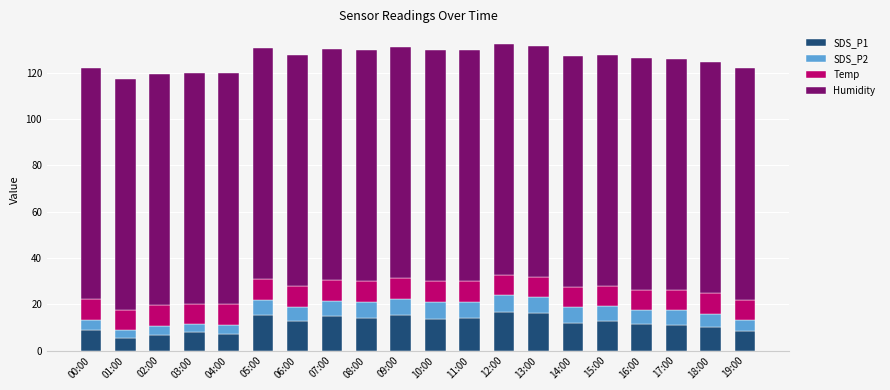

True or false: SDS_P1 has a value of 9.0 at 00:00.

True